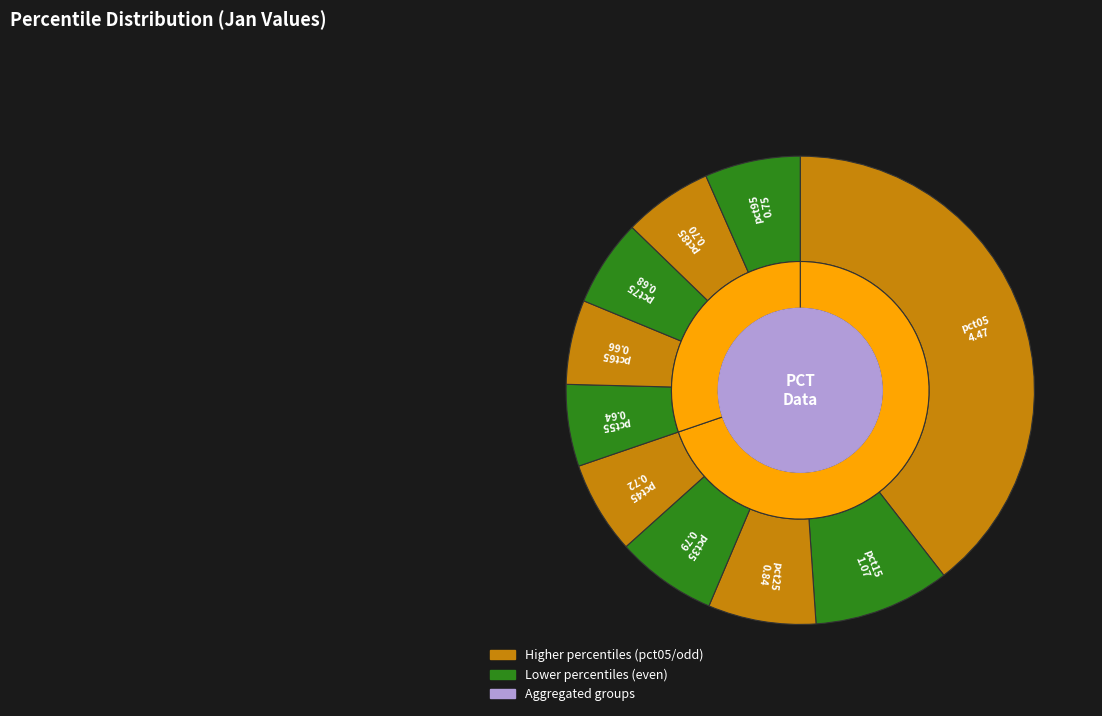

Which slice is the smallest?

pct55